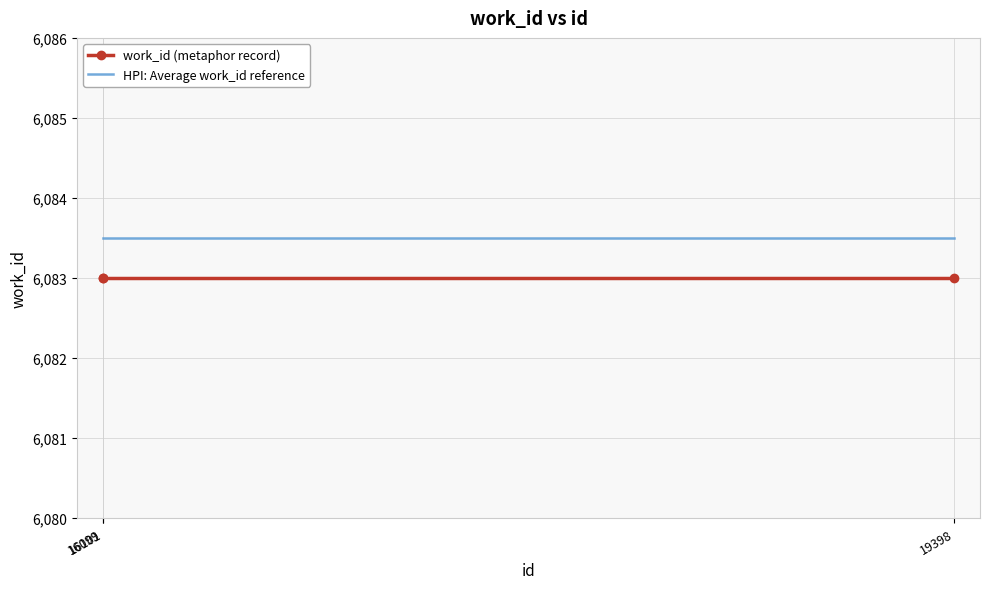

Rank the series at 19398 from highest to lowest value.

HPI: Average work_id reference, work_id (metaphor record)